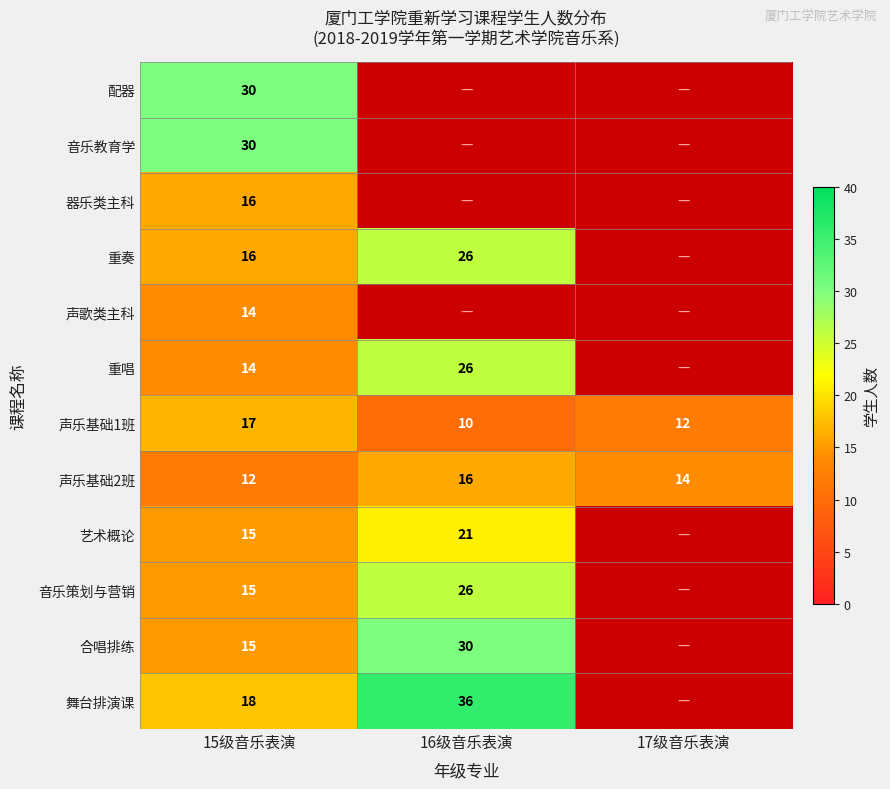

Which has a higher value, 17级音乐表演 or 15级音乐表演?

15级音乐表演